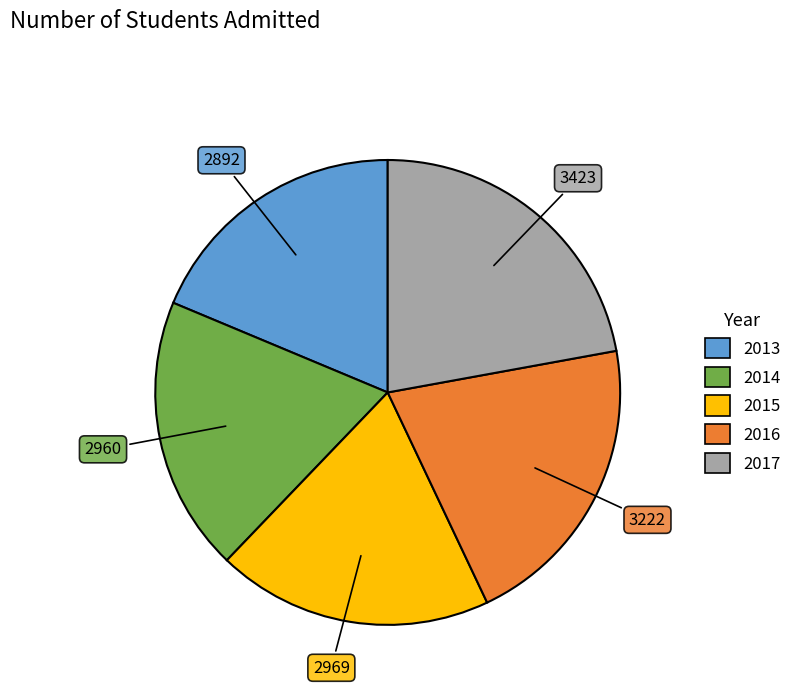

Is there any slice that represents more than half of the pie?

No